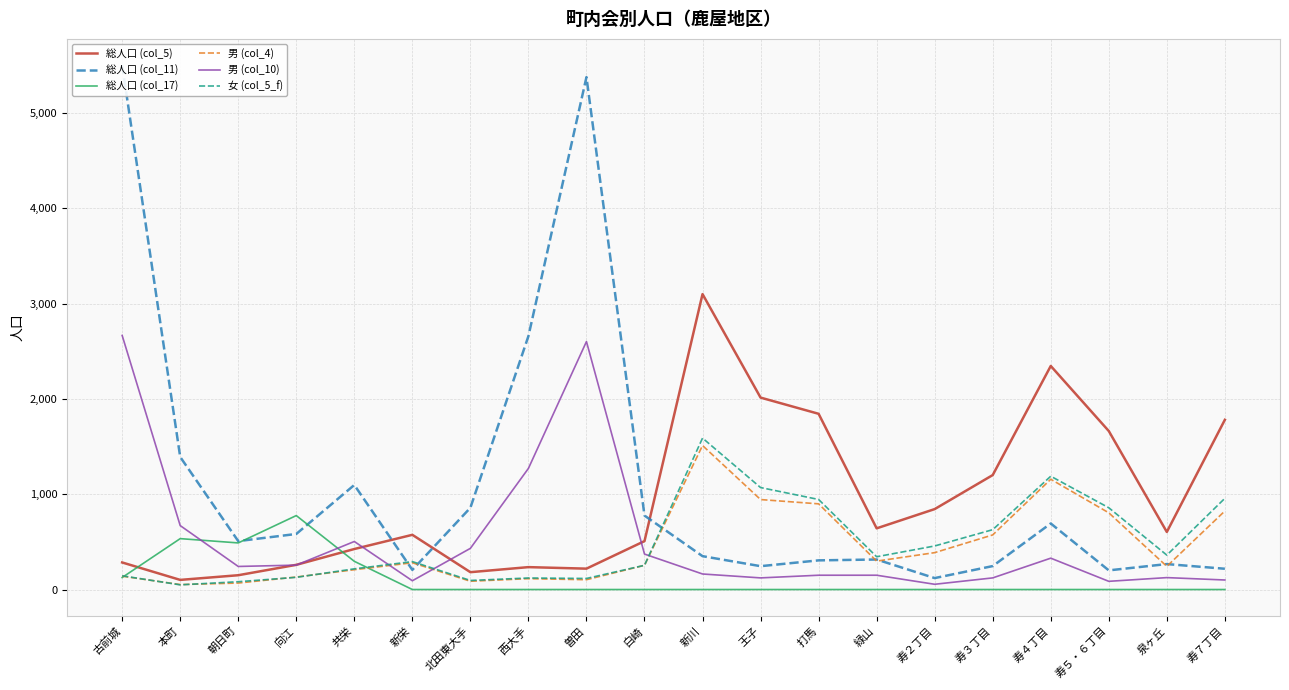

Reading left to right, transcribe all the data shown in this chart.

総人口 (col_5): 古前城=284	本町=101	朝日町=150	向江=259	共栄=425	新栄=574	北田東大手=182	西大手=235	曽田=219	白崎=508	新川=3100	王子=2014	打馬=1844	緑山=642	寿２丁目=844	寿３丁目=1201	寿４丁目=2346	寿５・６丁目=1663	泉ヶ丘=604	寿７丁目=1781
総人口 (col_11): 古前城=5503	本町=1391	朝日町=508	向江=583	共栄=1097	新栄=206	北田東大手=858	西大手=2659	曽田=5377	白崎=776	新川=350	王子=245	打馬=306	緑山=315	寿２丁目=120	寿３丁目=246	寿４丁目=693	寿５・６丁目=201	泉ヶ丘=267	寿７丁目=218
総人口 (col_17): 古前城=126	本町=534	朝日町=489	向江=776	共栄=296	新栄=0	北田東大手=0	西大手=0	曽田=0	白崎=0	新川=0	王子=0	打馬=0	緑山=0	寿２丁目=0	寿３丁目=0	寿４丁目=0	寿５・６丁目=0	泉ヶ丘=0	寿７丁目=0
男 (col_4): 古前城=140	本町=52	朝日町=68	向江=131	共栄=208	新栄=281	北田東大手=87	西大手=114	曽田=103	白崎=254	新川=1511	王子=944	打馬=899	緑山=298	寿２丁目=387	寿３丁目=573	寿４丁目=1157	寿５・６丁目=805	泉ヶ丘=243	寿７丁目=824
男 (col_10): 古前城=2666	本町=671	朝日町=242	向江=256	共栄=504	新栄=92	北田東大手=432	西大手=1271	曽田=2602	白崎=372	新川=163	王子=122	打馬=150	緑山=150	寿２丁目=55	寿３丁目=122	寿４丁目=329	寿５・６丁目=86	泉ヶ丘=125	寿７丁目=100
女 (col_5_f): 古前城=144	本町=49	朝日町=82	向江=128	共栄=217	新栄=293	北田東大手=95	西大手=121	曽田=116	白崎=254	新川=1589	王子=1070	打馬=945	緑山=344	寿２丁目=457	寿３丁目=628	寿４丁目=1189	寿５・６丁目=858	泉ヶ丘=361	寿７丁目=957